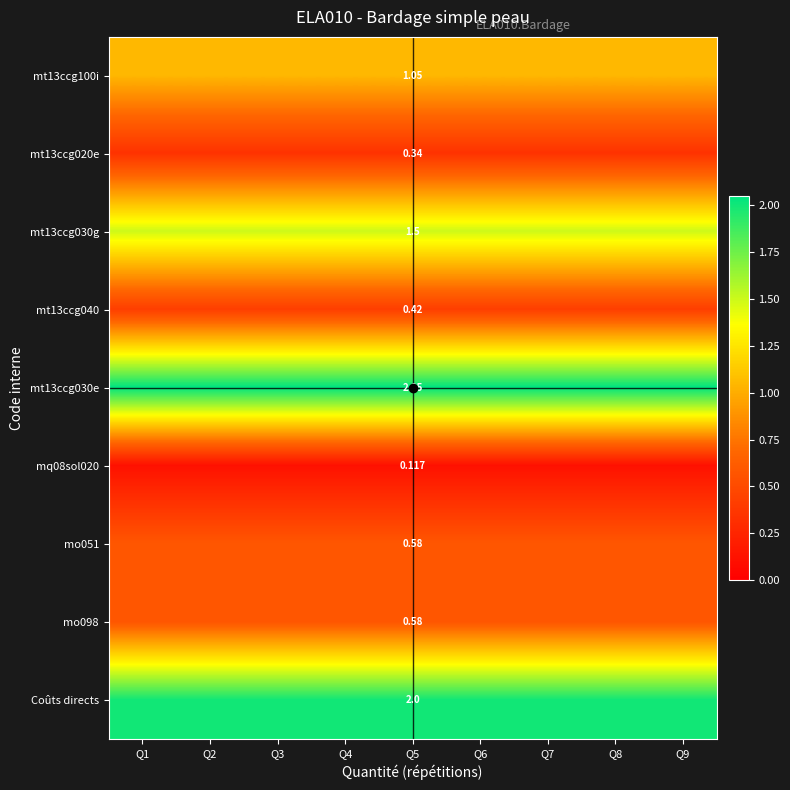

Which category has the lowest value across all series?

Q1